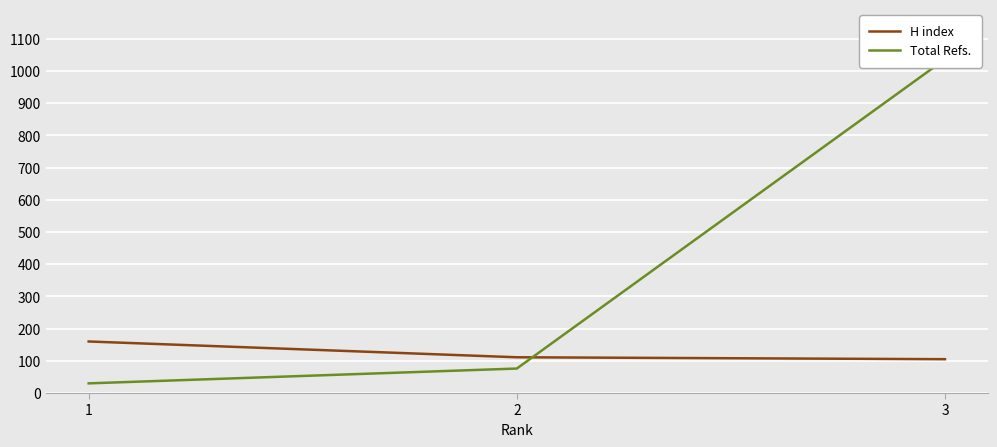

What are all the series names shown in the legend?

H index, Total Refs.